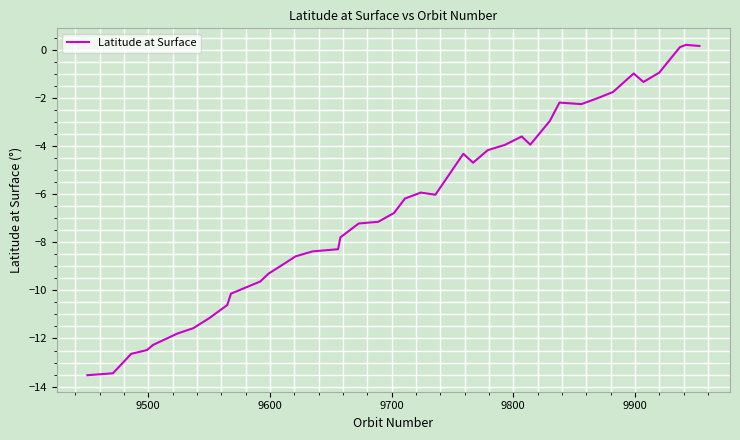

What is the minimum value shown in the chart?

-13.5